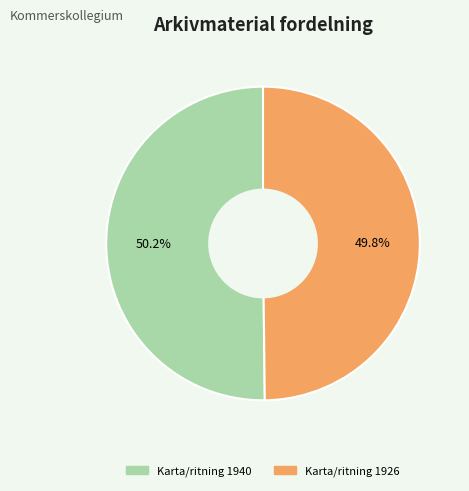

To the nearest percent, what portion does Karta/ritning 1926 represent?

50%